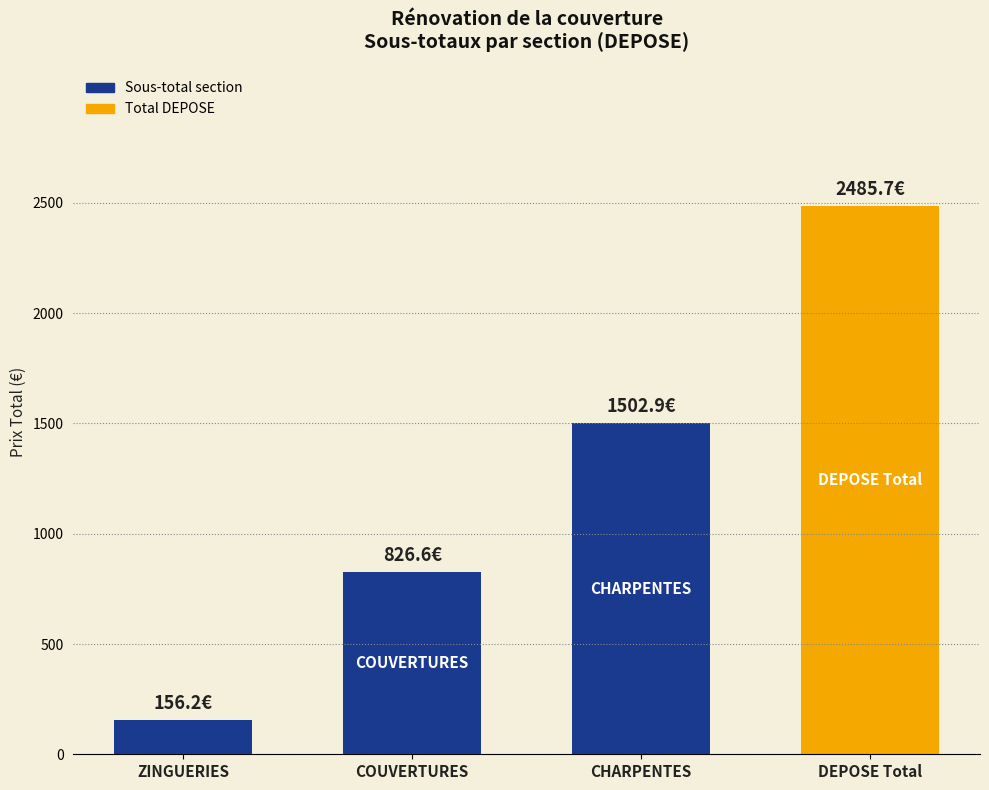

True or false: the data shows 826.6 at COUVERTURES.

True